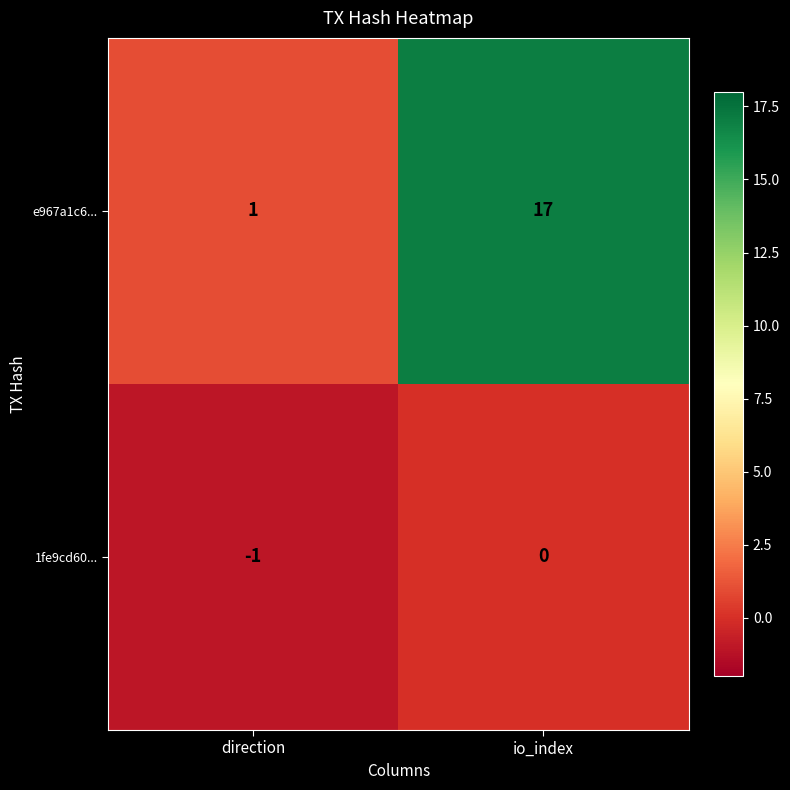

At which category does the chart reach its peak across all series?

io_index